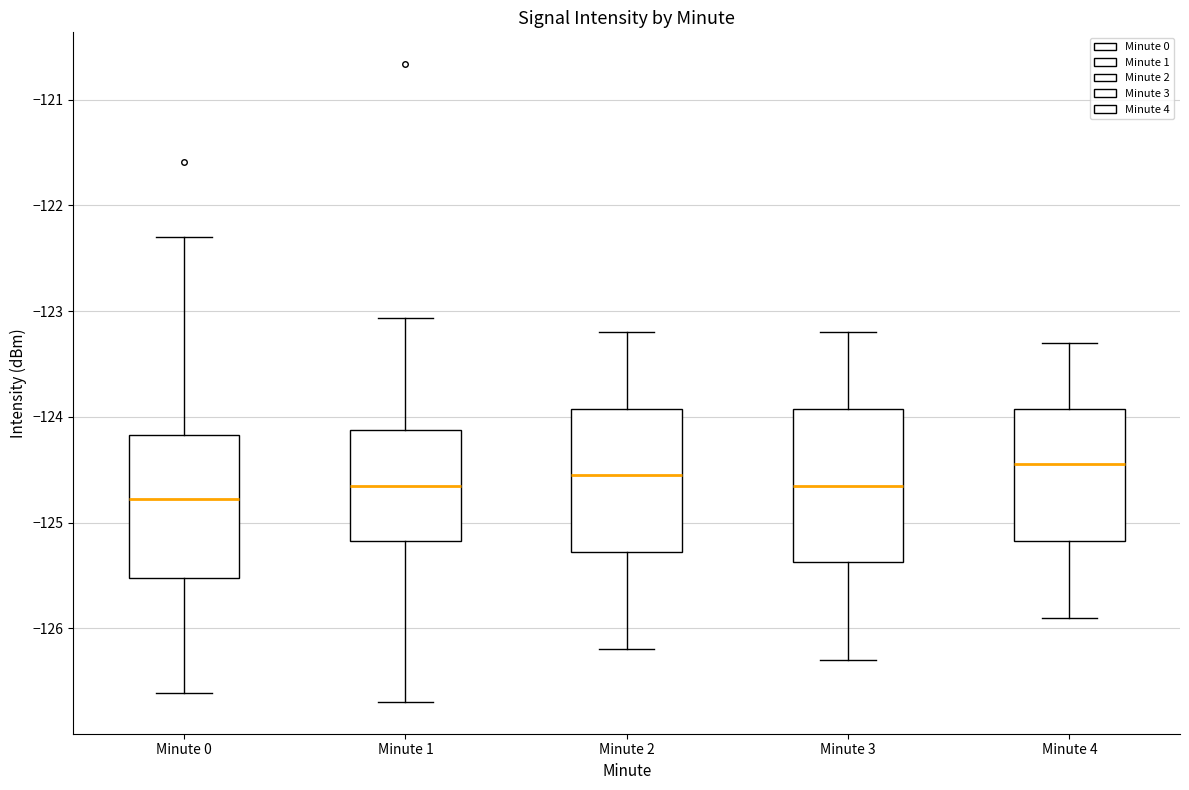

Reading left to right, read every box against the y-axis: the position of its median line, the range the box covers, and the ends of its whiskers. The values are not printed on the chart, so give them approximately, as read against the axis.

Minute 0: median -124.8, box -125.5 to -124.2, whiskers -126.6 to -122.3
Minute 1: median -124.6, box -125.2 to -124.1, whiskers -126.7 to -123.1
Minute 2: median -124.5, box -125.3 to -123.9, whiskers -126.2 to -123.2
Minute 3: median -124.6, box -125.4 to -123.9, whiskers -126.3 to -123.2
Minute 4: median -124.4, box -125.2 to -123.9, whiskers -125.9 to -123.3